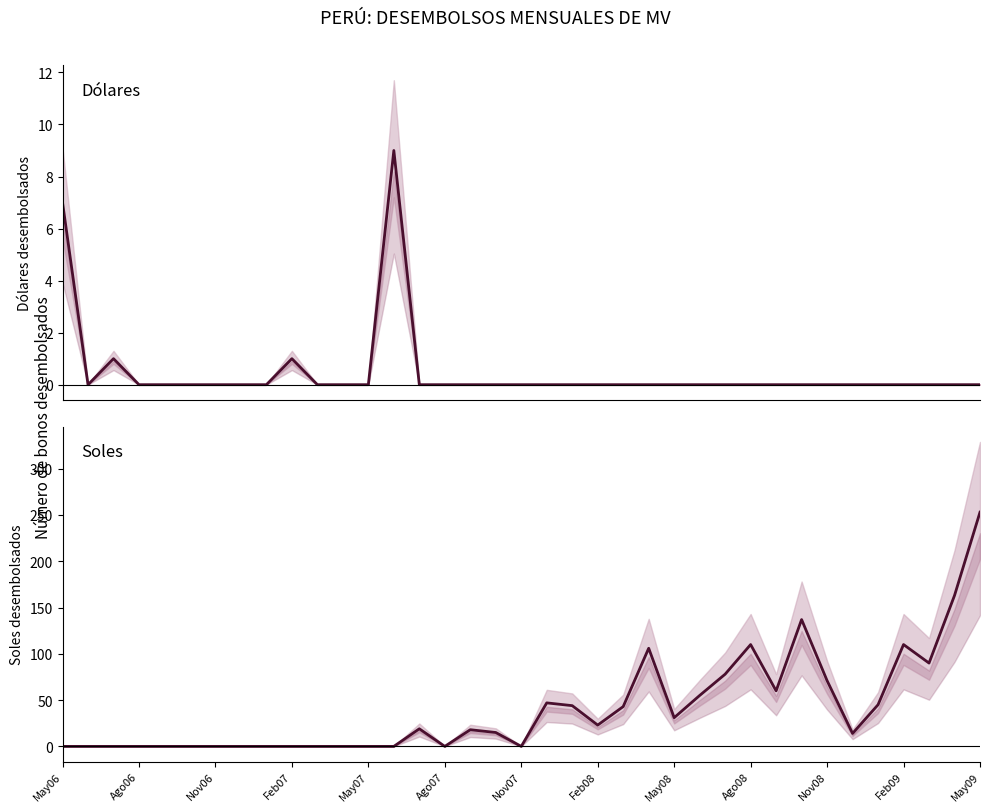

List the series in order of their overall mean, highest first.

Soles, Dólares